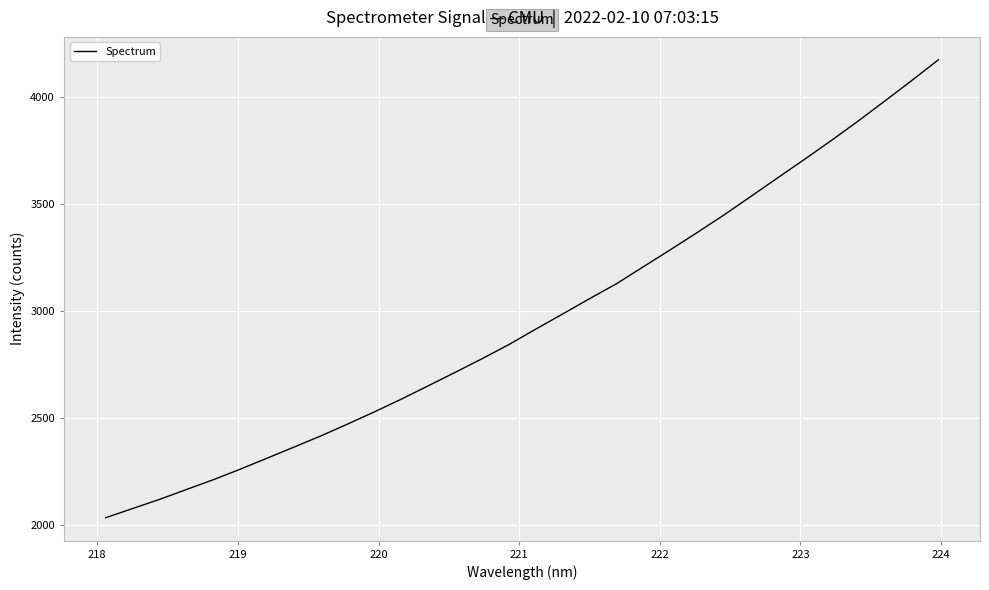

What is the minimum value shown in the chart?

2031.6